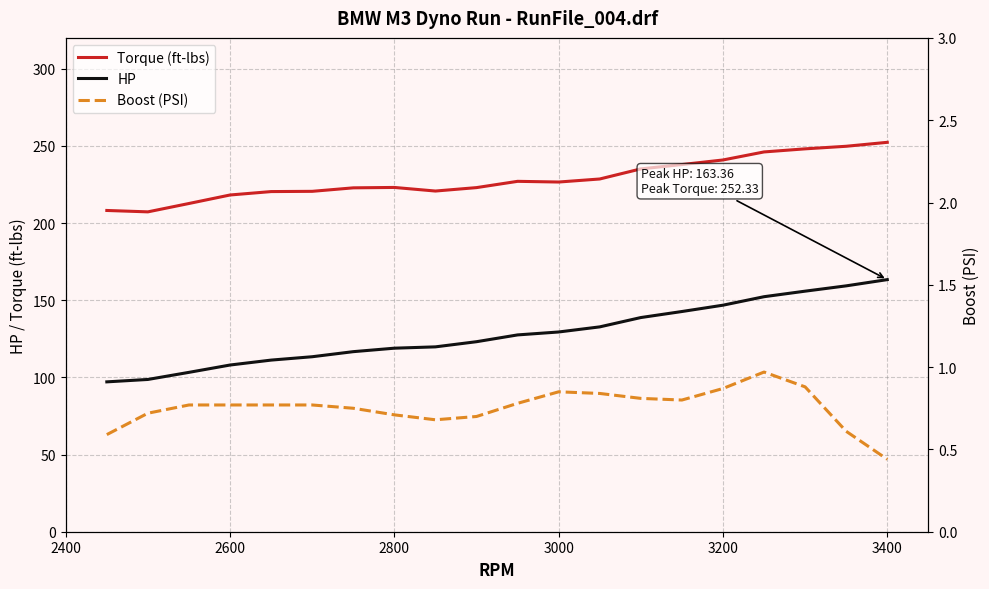

Is it true that Torque (ft-lbs) equals 226.6 at 3000?

True